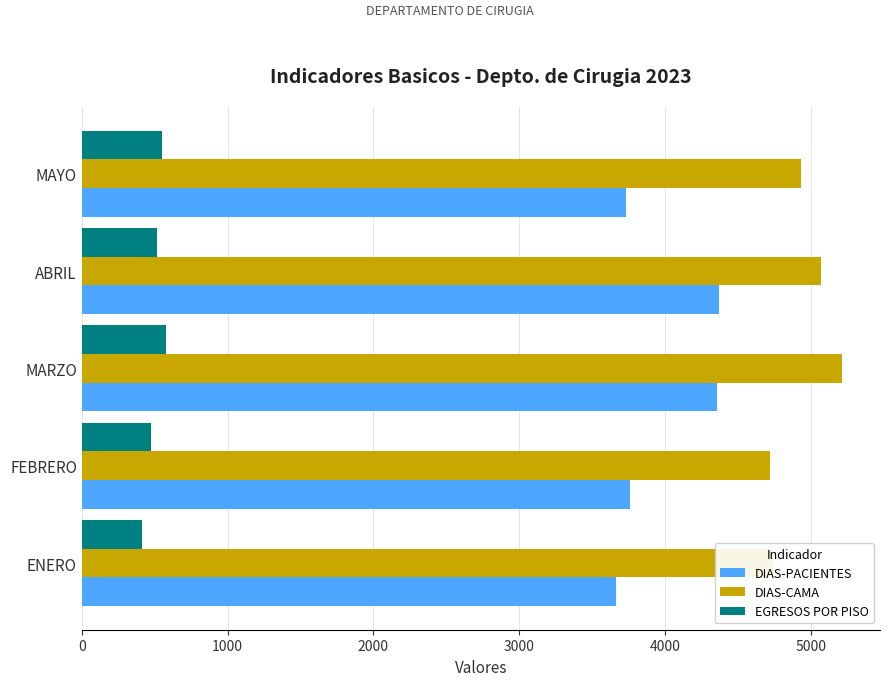

Is it true that EGRESOS POR PISO equals 764 at MARZO?

False